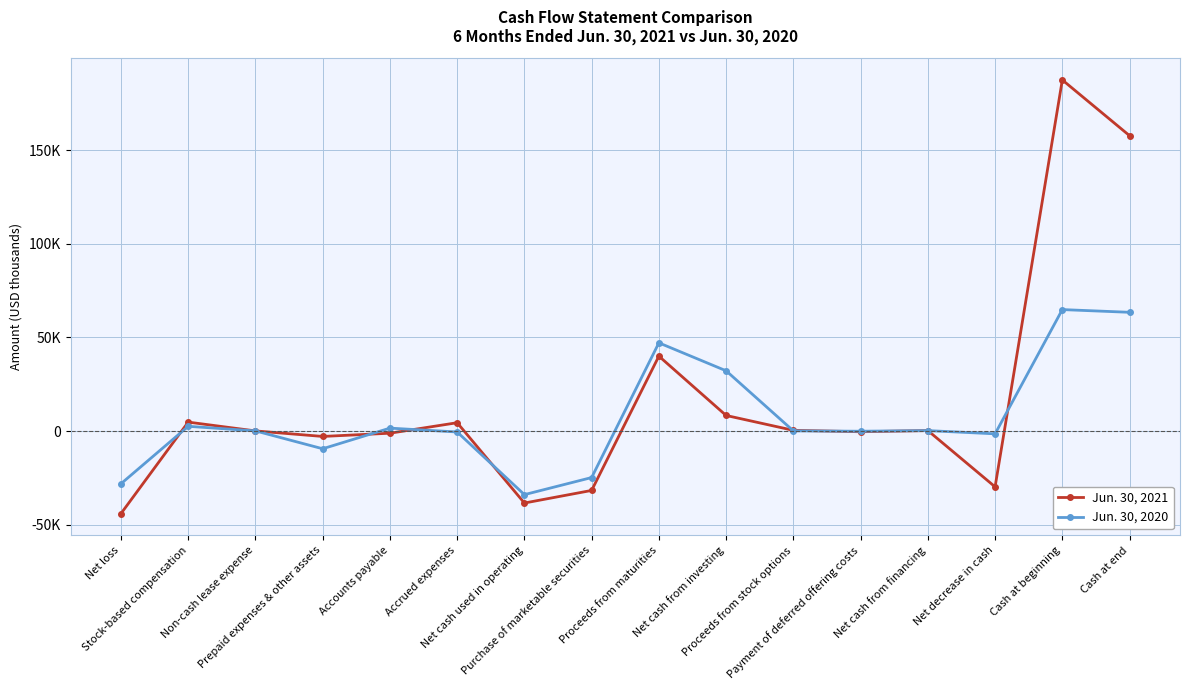

Does the chart have visible grid lines?

Yes